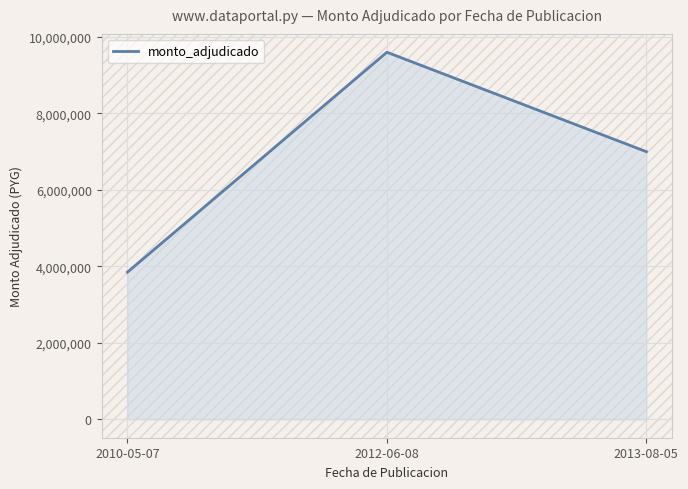

True or false: the data shows 2164098 at 2013-08-05.

False